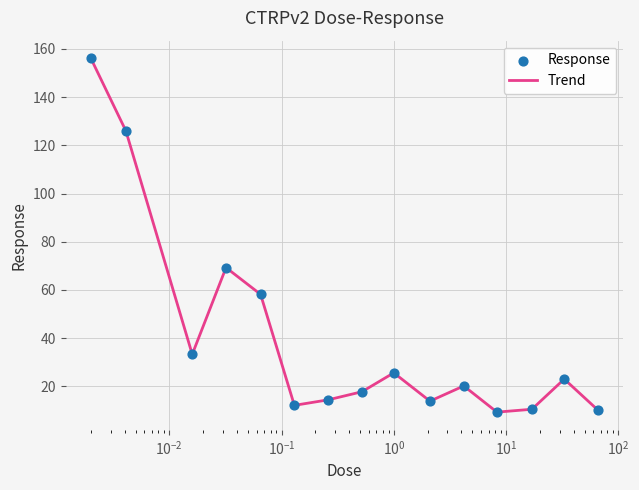

What is the difference between the maximum and minimum values?

146.9